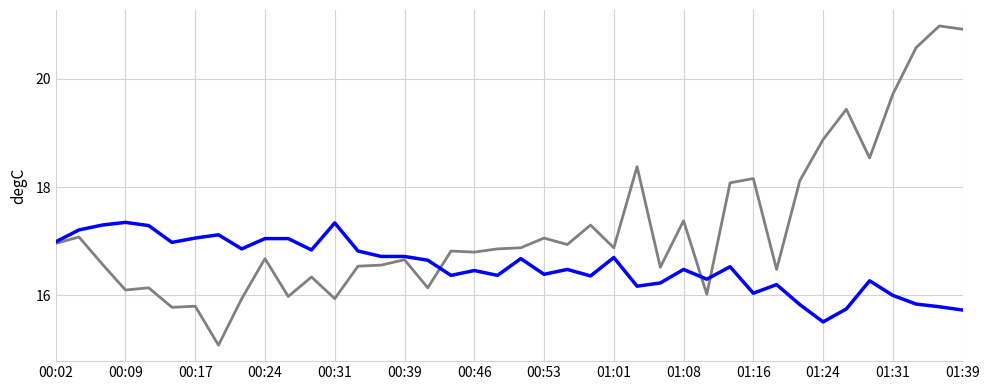

What is the minimum value shown in the chart?

15.1